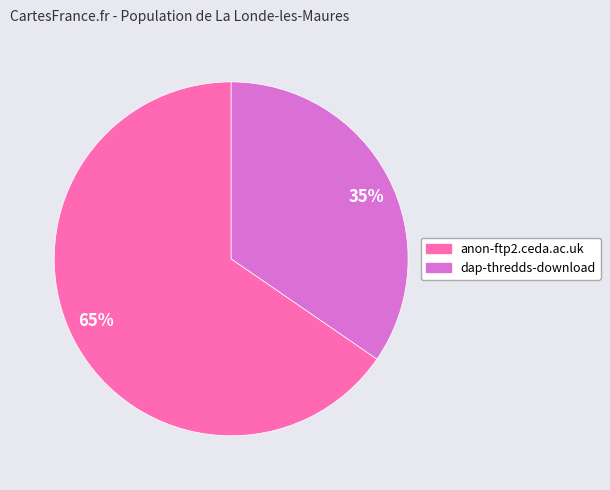

To the nearest percent, what is the combined percentage of 35% and 65%?

100%